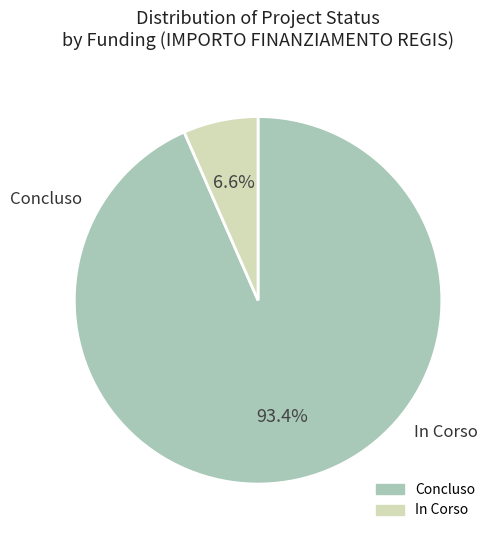

Which category has the biggest portion of the pie?

Concluso